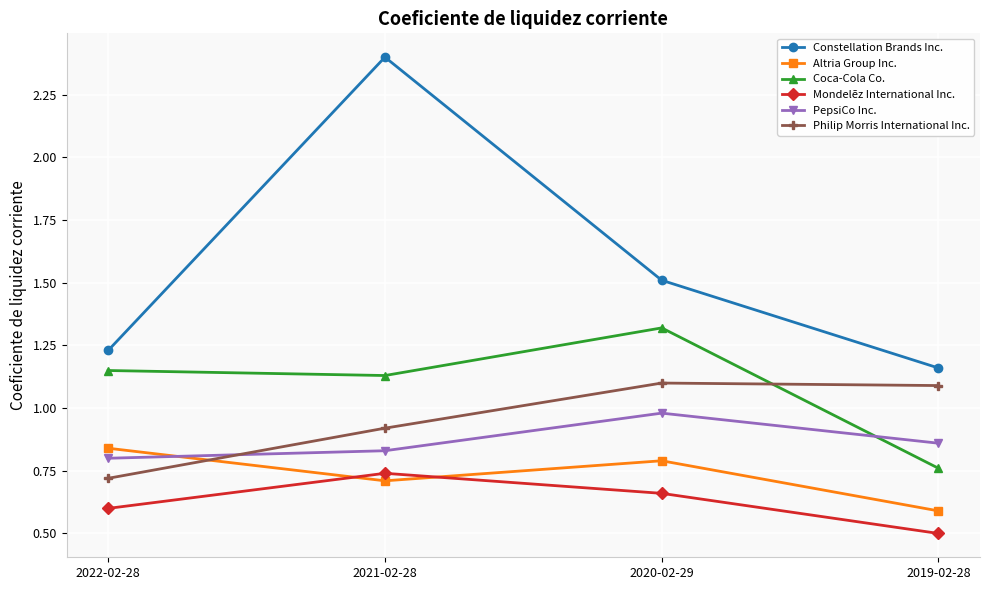

True or false: PepsiCo Inc. has more than 0 points higher than both neighbors.

True